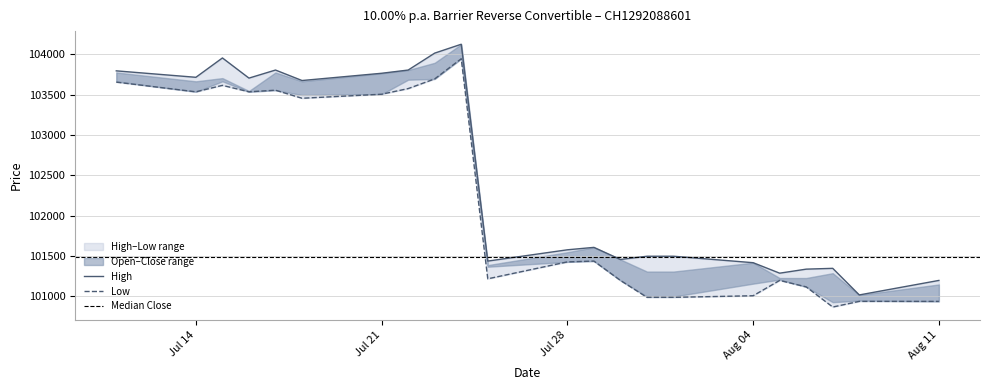

Which label corresponds to the smallest value in the chart?

07.08.2025